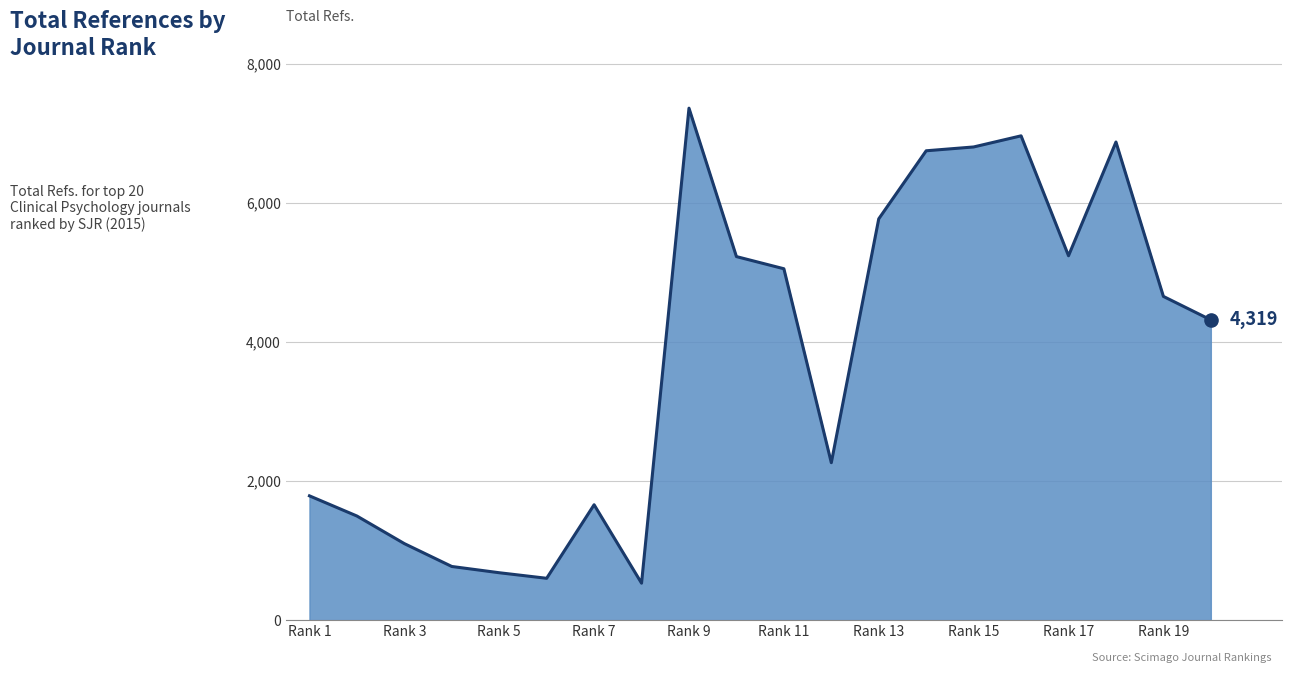

What is the ratio of the value at Rank 7 to the value at Rank 15?

0.2